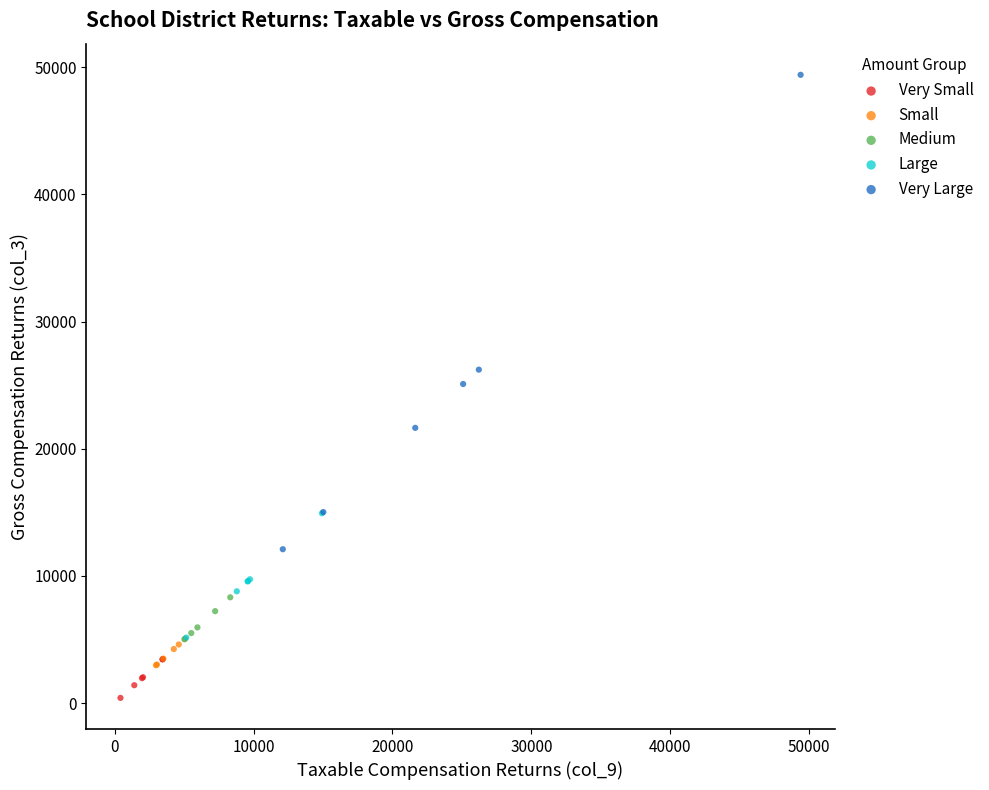

Which series reaches the minimum Y coordinate?

Very Small